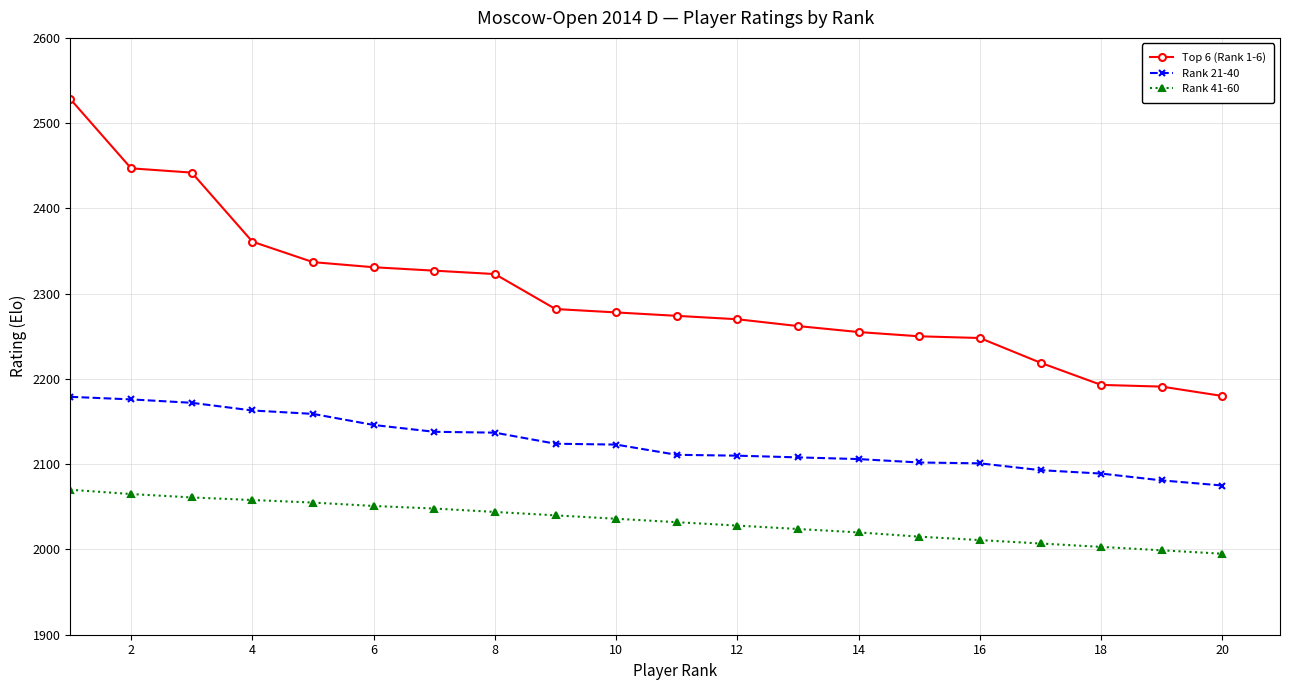

Rank the series by their maximum value, from highest to lowest.

Top 6 (Rank 1-6), Rank 21-40, Rank 41-60